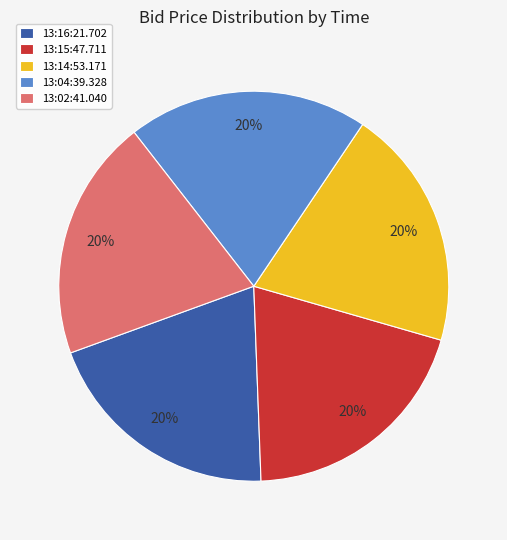

Is there any slice that represents more than half of the pie?

No